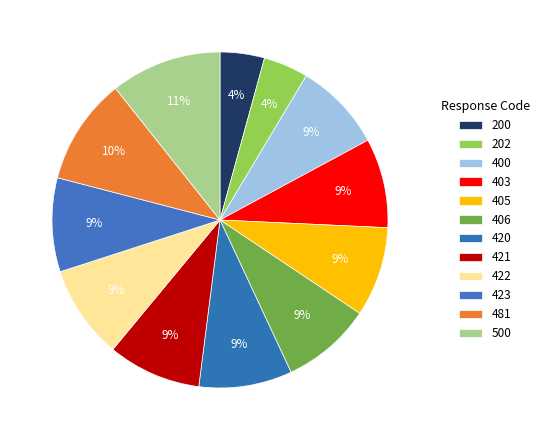

How many segments does this pie chart have?

12